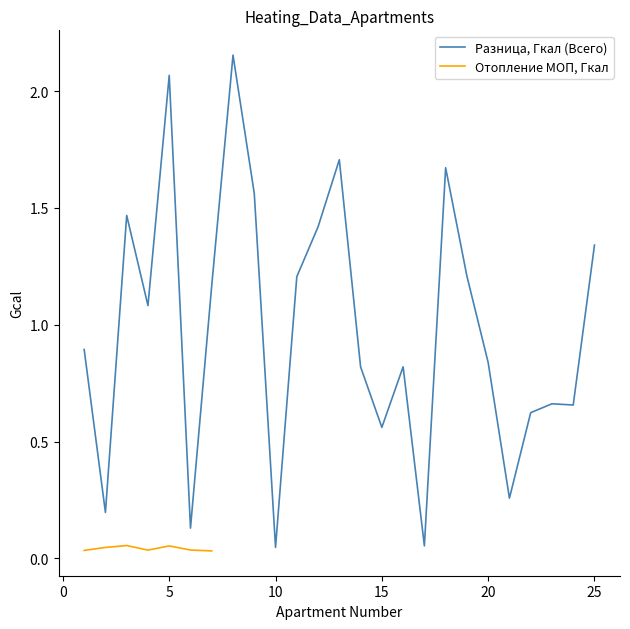

Reading right to left, extract all data points from this chart.

1.3	0.7	0.7	0.6	0.3	0.8	1.2	1.7	0.1	0.8	0.6	0.8	1.7	1.4	1.2	0.0	1.6	2.2	1.2	0.1	2.1	1.1	1.5	0.2	0.9